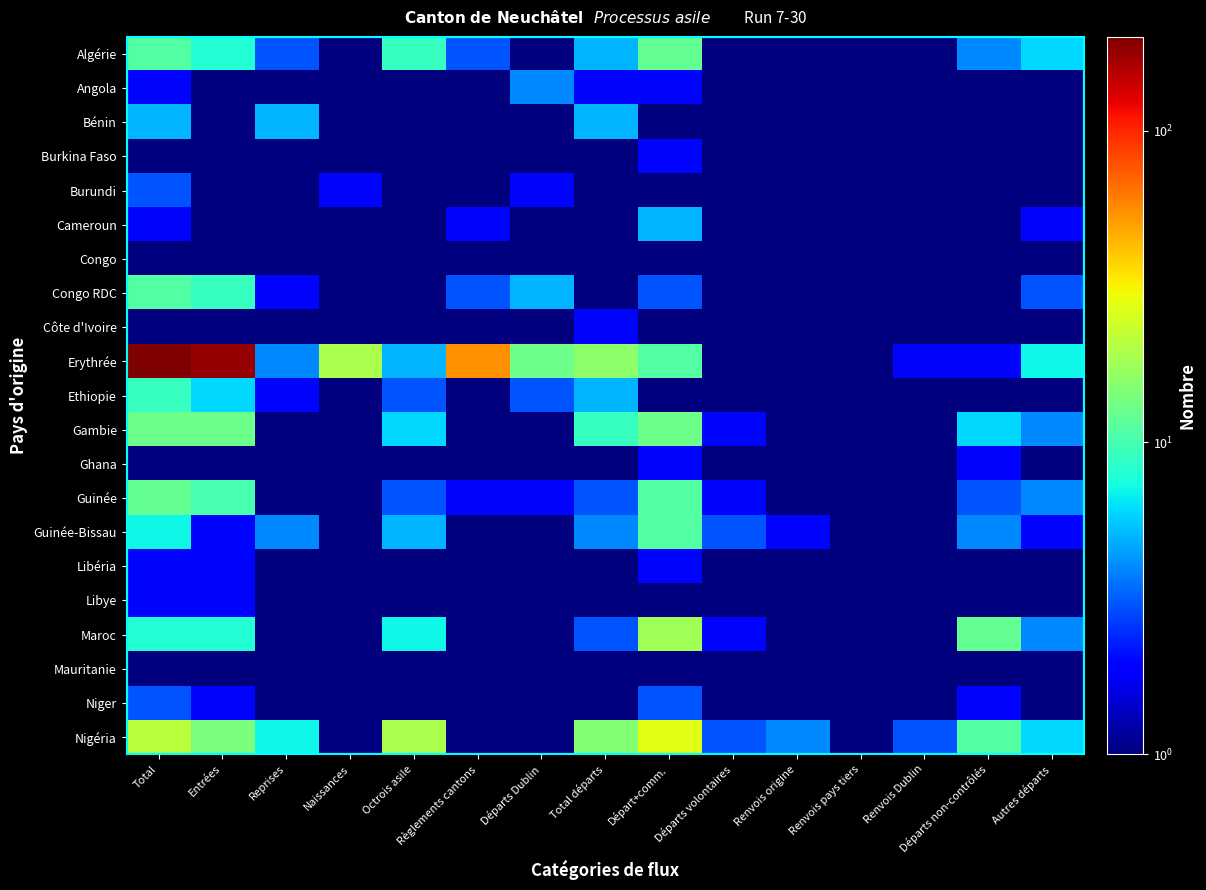

Reading left to right, transcribe all the data shown in this chart.

Algérie: Total=11.0	Entrées=8.0	Reprises=3.0	Naissances=0.1	Octrois asile=9.0	Règlements cantons=3.0	Départs Dublin=0.1	Total départs=5.0	Départ+comm.=12.0	Départs volontaires=1.0	Renvois origine=0.1	Renvois pays tiers=0.1	Renvois Dublin=1.0	Départs non-contrôlés=4.0	Autres départs=6.0
Angola: Total=2.0	Entrées=1.0	Reprises=1.0	Naissances=0.1	Octrois asile=1.0	Règlements cantons=0.1	Départs Dublin=4.0	Total départs=2.0	Départ+comm.=2.0	Départs volontaires=0.1	Renvois origine=0.1	Renvois pays tiers=0.1	Renvois Dublin=0.1	Départs non-contrôlés=1.0	Autres départs=1.0
Bénin: Total=5.0	Entrées=0.1	Reprises=5.0	Naissances=0.1	Octrois asile=0.1	Règlements cantons=0.1	Départs Dublin=0.1	Total départs=5.0	Départ+comm.=0.1	Départs volontaires=0.1	Renvois origine=0.1	Renvois pays tiers=0.1	Renvois Dublin=0.1	Départs non-contrôlés=0.1	Autres départs=0.1
Burkina Faso: Total=1.0	Entrées=1.0	Reprises=0.1	Naissances=0.1	Octrois asile=0.1	Règlements cantons=1.0	Départs Dublin=0.1	Total départs=0.1	Départ+comm.=2.0	Départs volontaires=0.1	Renvois origine=0.1	Renvois pays tiers=0.1	Renvois Dublin=0.1	Départs non-contrôlés=1.0	Autres départs=1.0
Burundi: Total=3.0	Entrées=1.0	Reprises=0.1	Naissances=2.0	Octrois asile=0.1	Règlements cantons=0.1	Départs Dublin=2.0	Total départs=0.1	Départ+comm.=0.1	Départs volontaires=0.1	Renvois origine=0.1	Renvois pays tiers=0.1	Renvois Dublin=0.1	Départs non-contrôlés=0.1	Autres départs=0.1
Cameroun: Total=2.0	Entrées=1.0	Reprises=1.0	Naissances=0.1	Octrois asile=1.0	Règlements cantons=2.0	Départs Dublin=0.1	Total départs=0.1	Départ+comm.=5.0	Départs volontaires=0.1	Renvois origine=1.0	Renvois pays tiers=0.1	Renvois Dublin=1.0	Départs non-contrôlés=1.0	Autres départs=2.0
Congo: Total=1.0	Entrées=0.1	Reprises=1.0	Naissances=0.1	Octrois asile=1.0	Règlements cantons=0.1	Départs Dublin=0.1	Total départs=0.1	Départ+comm.=1.0	Départs volontaires=0.1	Renvois origine=0.1	Renvois pays tiers=0.1	Renvois Dublin=0.1	Départs non-contrôlés=0.1	Autres départs=1.0
Congo RDC: Total=11.0	Entrées=9.0	Reprises=2.0	Naissances=0.1	Octrois asile=1.0	Règlements cantons=3.0	Départs Dublin=5.0	Total départs=1.0	Départ+comm.=3.0	Départs volontaires=0.1	Renvois origine=0.1	Renvois pays tiers=0.1	Renvois Dublin=0.1	Départs non-contrôlés=0.1	Autres départs=3.0
Côte d'Ivoire: Total=1.0	Entrées=1.0	Reprises=0.1	Naissances=0.1	Octrois asile=1.0	Règlements cantons=0.1	Départs Dublin=1.0	Total départs=2.0	Départ+comm.=1.0	Départs volontaires=0.1	Renvois origine=0.1	Renvois pays tiers=0.1	Renvois Dublin=0.1	Départs non-contrôlés=0.1	Autres départs=1.0
Erythrée: Total=200.0	Entrées=177.0	Reprises=4.0	Naissances=19.0	Octrois asile=5.0	Règlements cantons=55.0	Départs Dublin=13.0	Total départs=16.0	Départ+comm.=11.0	Départs volontaires=0.1	Renvois origine=0.1	Renvois pays tiers=0.1	Renvois Dublin=2.0	Départs non-contrôlés=2.0	Autres départs=7.0
Ethiopie: Total=9.0	Entrées=6.0	Reprises=2.0	Naissances=1.0	Octrois asile=3.0	Règlements cantons=0.1	Départs Dublin=3.0	Total départs=5.0	Départ+comm.=1.0	Départs volontaires=0.1	Renvois origine=0.1	Renvois pays tiers=0.1	Renvois Dublin=0.1	Départs non-contrôlés=0.1	Autres départs=1.0
Gambie: Total=13.0	Entrées=13.0	Reprises=0.1	Naissances=0.1	Octrois asile=6.0	Règlements cantons=0.1	Départs Dublin=1.0	Total départs=9.0	Départ+comm.=13.0	Départs volontaires=2.0	Renvois origine=0.1	Renvois pays tiers=0.1	Renvois Dublin=1.0	Départs non-contrôlés=6.0	Autres départs=4.0
Ghana: Total=1.0	Entrées=1.0	Reprises=0.1	Naissances=0.1	Octrois asile=0.1	Règlements cantons=0.1	Départs Dublin=0.1	Total départs=1.0	Départ+comm.=2.0	Départs volontaires=0.1	Renvois origine=0.1	Renvois pays tiers=0.1	Renvois Dublin=0.1	Départs non-contrôlés=2.0	Autres départs=0.1
Guinée: Total=12.0	Entrées=10.0	Reprises=1.0	Naissances=1.0	Octrois asile=3.0	Règlements cantons=2.0	Départs Dublin=2.0	Total départs=3.0	Départ+comm.=11.0	Départs volontaires=2.0	Renvois origine=1.0	Renvois pays tiers=0.1	Renvois Dublin=1.0	Départs non-contrôlés=3.0	Autres départs=4.0
Guinée-Bissau: Total=7.0	Entrées=2.0	Reprises=4.0	Naissances=1.0	Octrois asile=5.0	Règlements cantons=0.1	Départs Dublin=0.1	Total départs=4.0	Départ+comm.=11.0	Départs volontaires=3.0	Renvois origine=2.0	Renvois pays tiers=0.1	Renvois Dublin=0.1	Départs non-contrôlés=4.0	Autres départs=2.0
Libéria: Total=2.0	Entrées=2.0	Reprises=0.1	Naissances=0.1	Octrois asile=0.1	Règlements cantons=0.1	Départs Dublin=0.1	Total départs=0.1	Départ+comm.=2.0	Départs volontaires=0.1	Renvois origine=0.1	Renvois pays tiers=0.1	Renvois Dublin=1.0	Départs non-contrôlés=1.0	Autres départs=0.1
Libye: Total=2.0	Entrées=2.0	Reprises=0.1	Naissances=0.1	Octrois asile=0.1	Règlements cantons=0.1	Départs Dublin=0.1	Total départs=0.1	Départ+comm.=1.0	Départs volontaires=0.1	Renvois origine=0.1	Renvois pays tiers=0.1	Renvois Dublin=0.1	Départs non-contrôlés=1.0	Autres départs=0.1
Maroc: Total=8.0	Entrées=8.0	Reprises=0.1	Naissances=0.1	Octrois asile=7.0	Règlements cantons=0.1	Départs Dublin=0.1	Total départs=3.0	Départ+comm.=18.0	Départs volontaires=2.0	Renvois origine=0.1	Renvois pays tiers=0.1	Renvois Dublin=0.1	Départs non-contrôlés=12.0	Autres départs=4.0
Mauritanie: Total=1.0	Entrées=1.0	Reprises=0.1	Naissances=0.1	Octrois asile=0.1	Règlements cantons=0.1	Départs Dublin=0.1	Total départs=0.1	Départ+comm.=1.0	Départs volontaires=0.1	Renvois origine=0.1	Renvois pays tiers=0.1	Renvois Dublin=0.1	Départs non-contrôlés=1.0	Autres départs=0.1
Niger: Total=3.0	Entrées=2.0	Reprises=1.0	Naissances=0.1	Octrois asile=1.0	Règlements cantons=0.1	Départs Dublin=0.1	Total départs=1.0	Départ+comm.=3.0	Départs volontaires=0.1	Renvois origine=0.1	Renvois pays tiers=0.1	Renvois Dublin=0.1	Départs non-contrôlés=2.0	Autres départs=1.0
Nigéria: Total=21.0	Entrées=14.0	Reprises=7.0	Naissances=0.1	Octrois asile=19.0	Règlements cantons=0.1	Départs Dublin=0.1	Total départs=15.0	Départ+comm.=27.0	Départs volontaires=3.0	Renvois origine=4.0	Renvois pays tiers=0.1	Renvois Dublin=3.0	Départs non-contrôlés=11.0	Autres départs=6.0